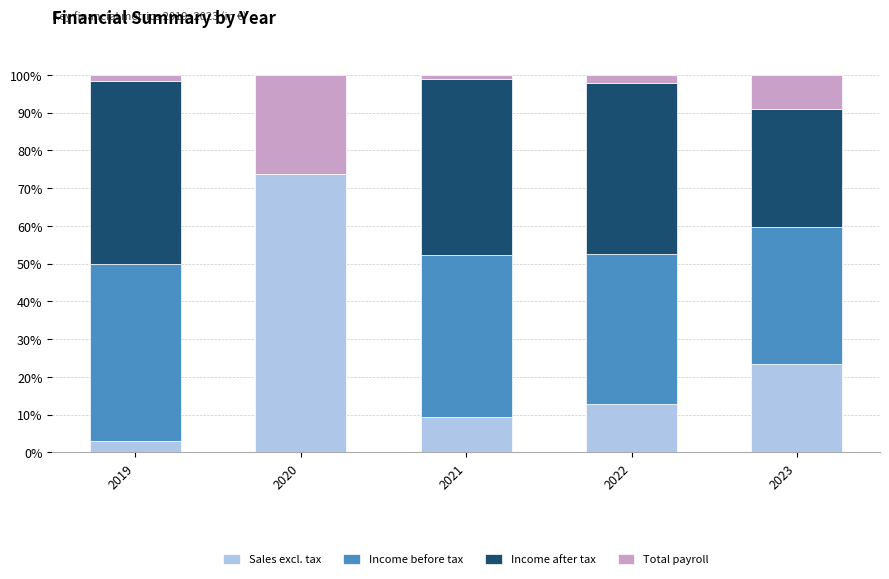

What is the sum of all Sales excl. tax values?

122.4